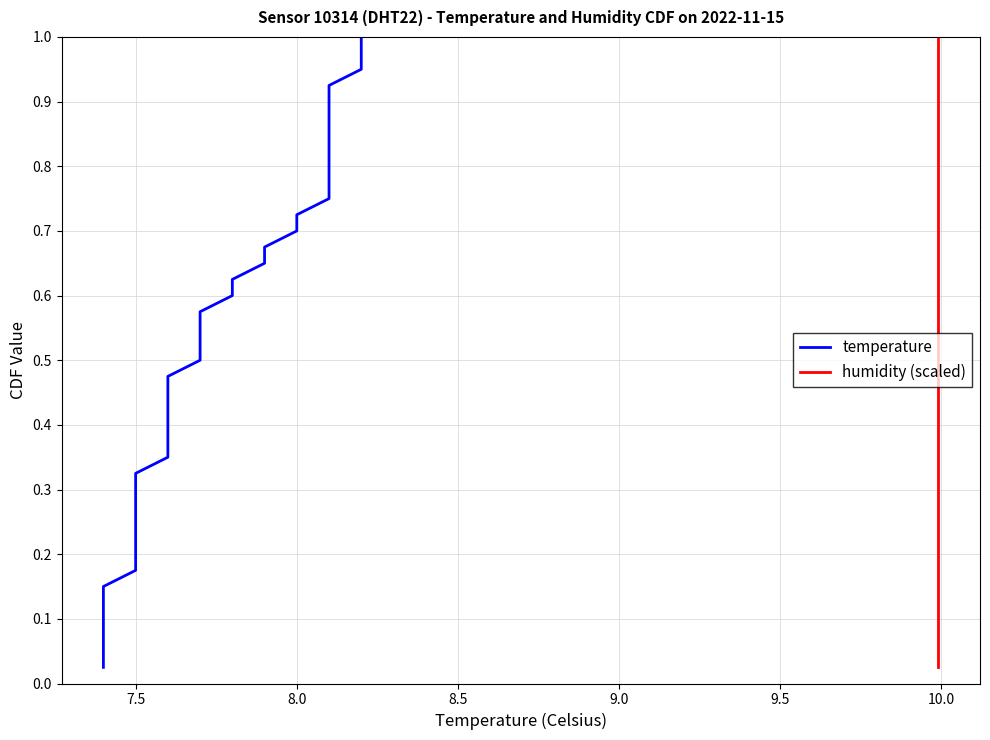

True or false: temperature has more than 0 interior local peaks.

False